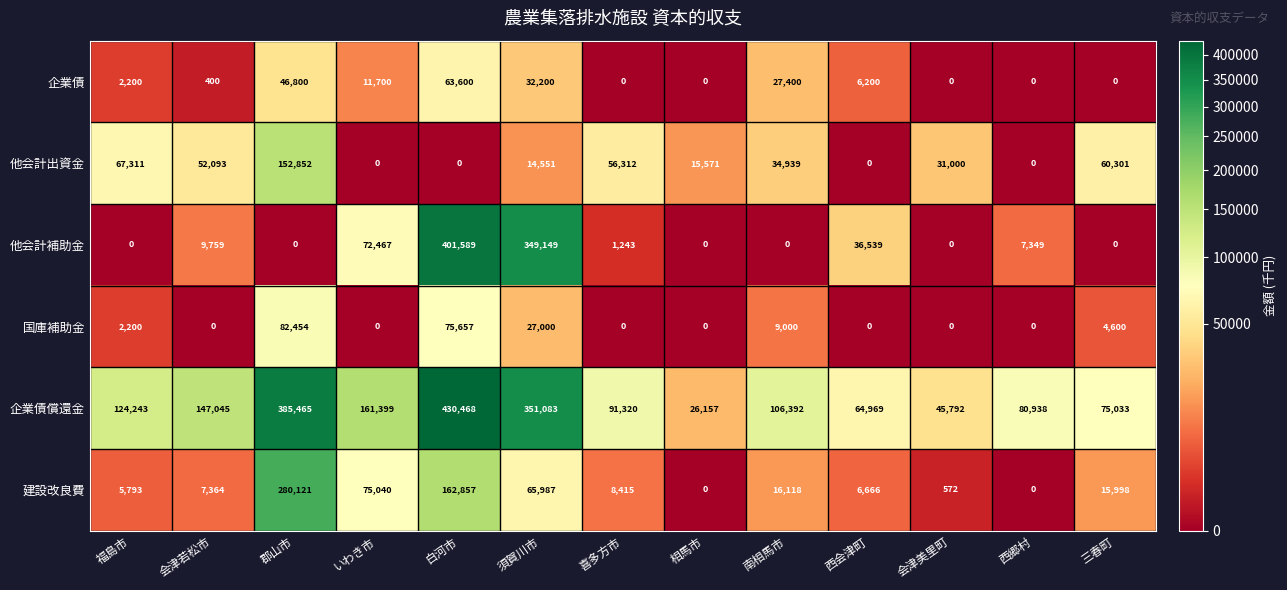

What is the sum of the 企業債償還金 values at 相馬市 and 西会津町?

91126